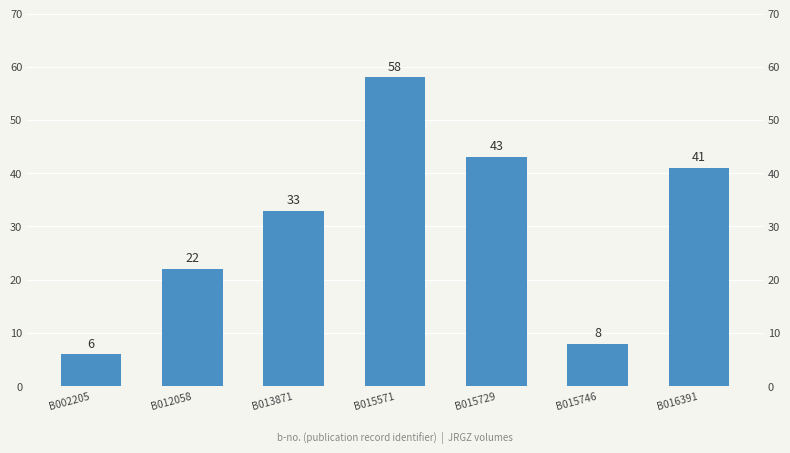

What is the ratio of the value at B013871 to the value at B015571?

0.6